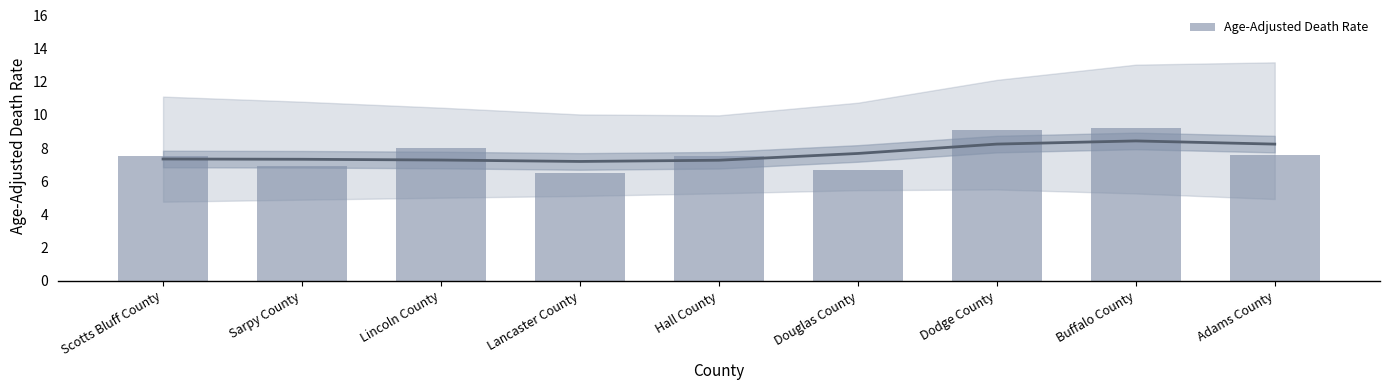

What is the difference between the second highest and second lowest values?

2.4